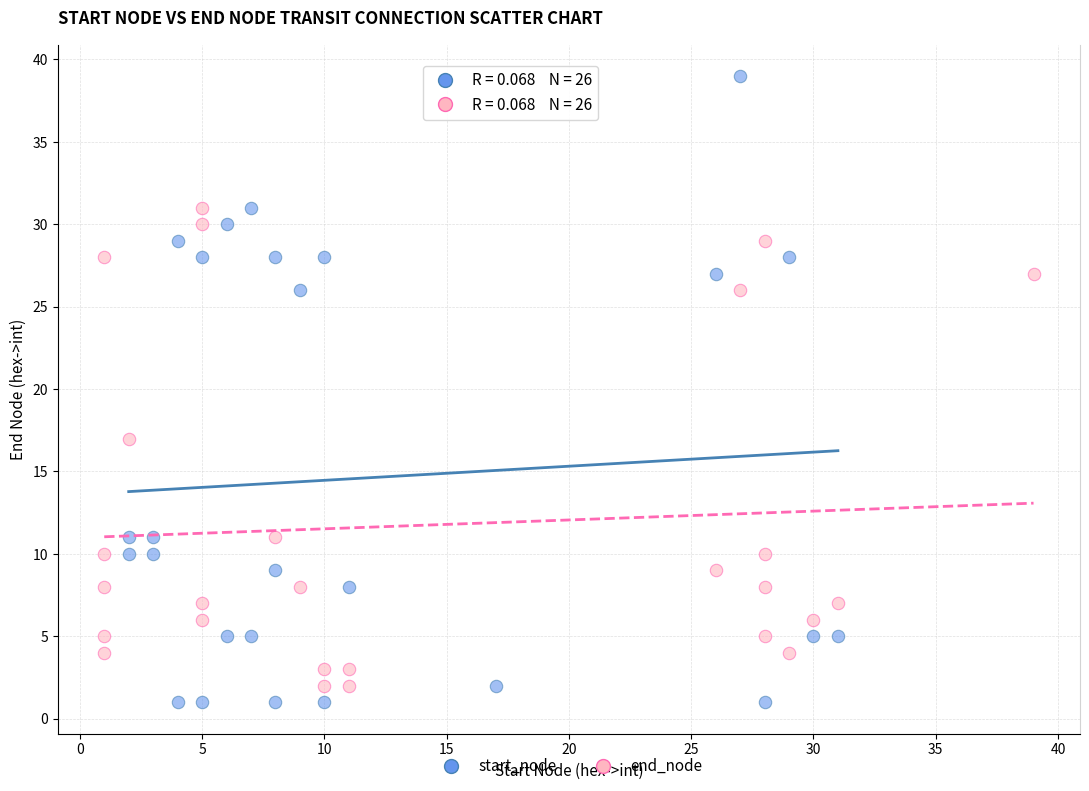

Which series contains the lowest Y value?

start_node